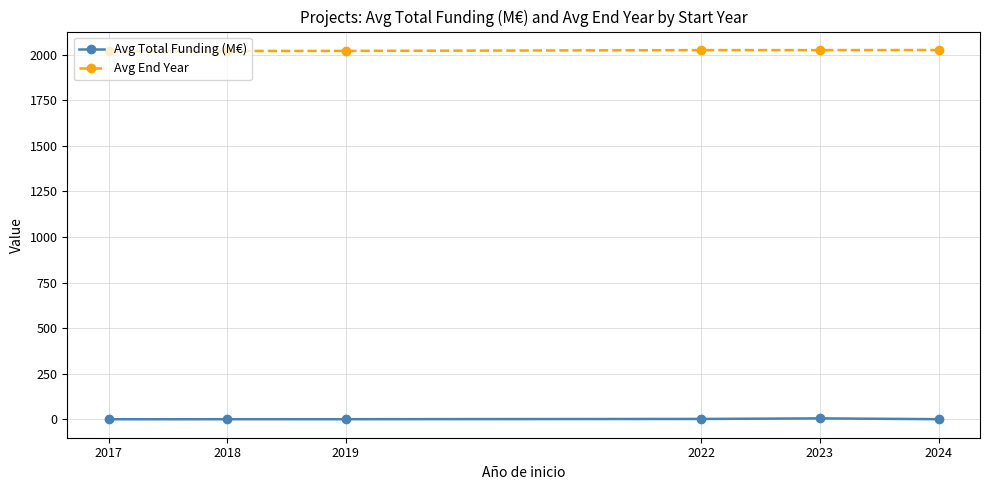

The value of Avg End Year at 2018 is 2021.0. True or false?

True